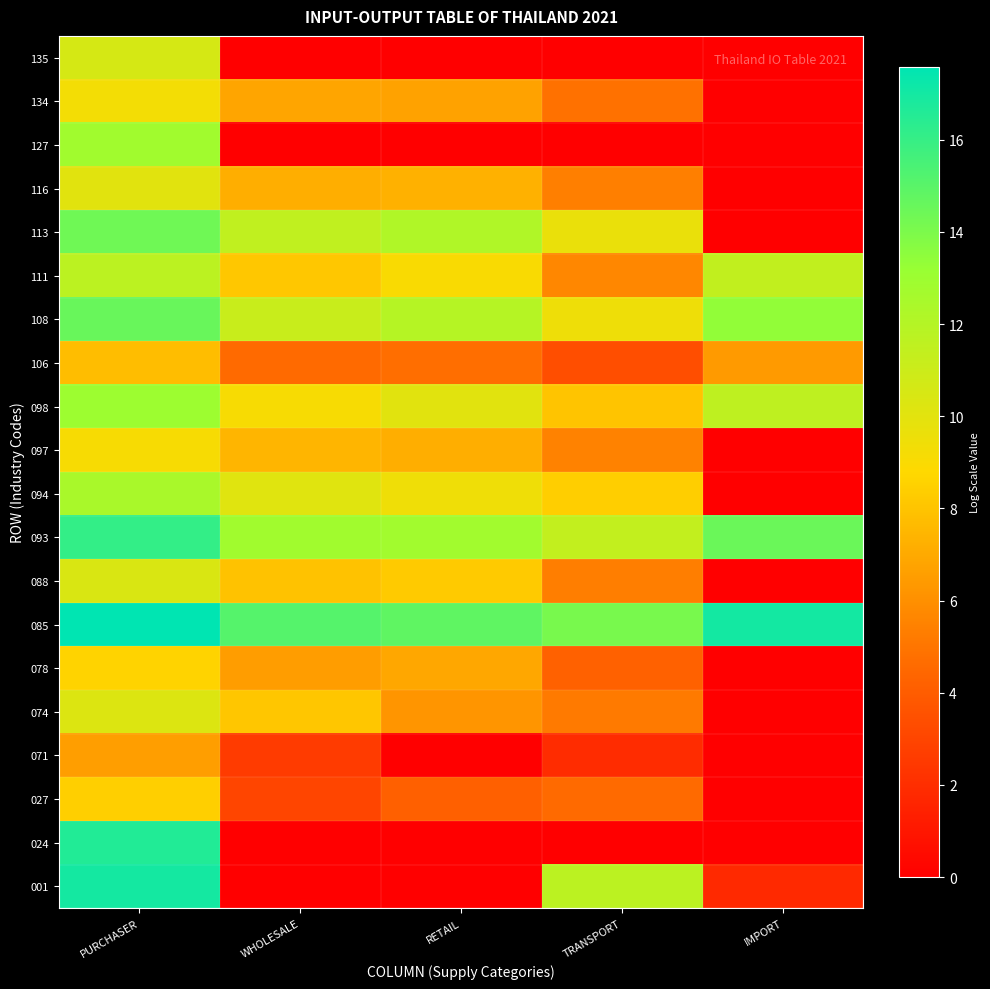

How many data points does each series have?

5